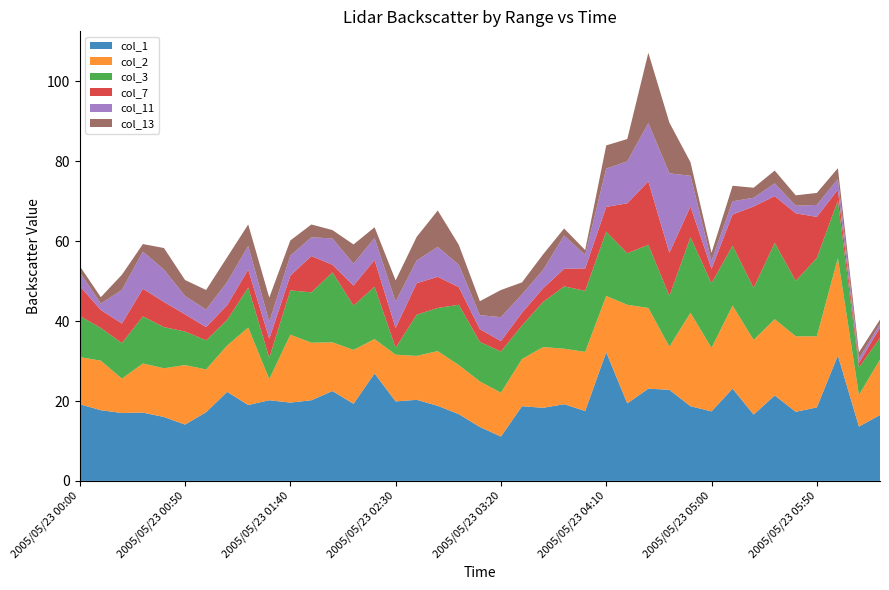

Reading right to left, transcribe all the data shown in this chart.

col_1: 16.5	13.6	31.4	18.4	17.3	21.4	16.6	23.1	17.4	18.7	22.8	23.1	19.4	32.2	17.5	19.2	18.3	18.7	11.1	13.5	16.7	18.8	20.3	19.9	26.9	19.3	22.5	20.2	19.6	20.2	19.0	22.3	17.2	14.1	16.0	17.1	17.0	17.7	19.2
col_2: 13.9	7.9	24.4	17.8	18.9	19.1	18.7	20.8	15.9	23.4	10.8	20.2	24.7	14.1	14.8	13.9	15.2	11.8	11.0	11.4	12.3	13.7	11.0	11.7	8.6	13.5	12.2	14.4	17.0	5.3	19.4	11.6	10.7	14.9	12.2	12.3	8.6	12.4	11.8
col_3: 5.4	6.9	14.4	19.6	13.9	19.1	13.0	15.0	16.2	18.9	12.7	15.8	12.9	16.1	15.3	15.6	11.3	8.4	10.3	9.9	15.1	10.8	10.3	1.7	13.1	11.1	17.5	12.6	11.1	5.3	10.0	6.4	7.3	8.4	10.3	11.8	8.9	8.2	10.3
col_7: 2.6	1.1	2.7	10.3	16.9	11.7	20.4	7.8	3.6	7.7	10.8	15.9	12.5	6.2	5.6	4.4	3.4	3.2	2.6	3.2	4.4	7.8	7.9	5.0	6.7	5.0	1.9	9.1	3.7	4.8	4.5	3.7	3.3	4.3	6.3	6.9	4.9	4.5	7.5
col_11: 0.9	1.1	2.7	3.0	1.9	3.2	2.2	3.3	2.0	7.7	19.9	14.6	10.5	9.6	3.4	8.3	4.6	4.6	6.0	3.5	5.6	7.5	5.7	6.6	5.5	5.5	6.6	4.7	5.0	4.2	5.9	5.8	4.4	4.6	8.1	9.3	8.4	1.6	3.5
col_13: 1.1	1.6	2.7	3.0	2.6	3.2	2.5	3.9	2.0	3.4	12.7	17.6	5.6	5.8	1.2	1.8	3.9	3.0	6.8	3.5	5.0	9.1	5.9	5.3	2.7	4.8	2.1	3.2	3.8	6.1	5.4	6.2	4.9	4.0	5.4	1.9	3.8	1.6	1.5